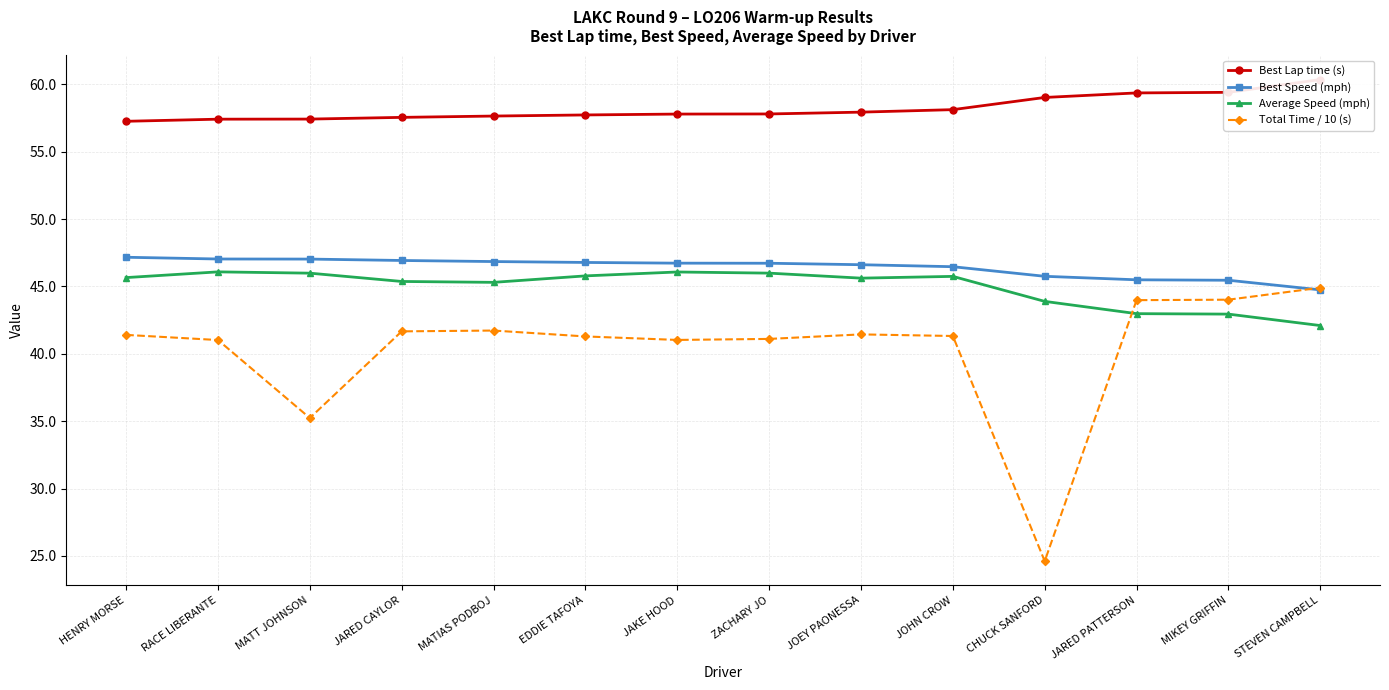

What is the highest value of the Average Speed (mph) series?

46.1